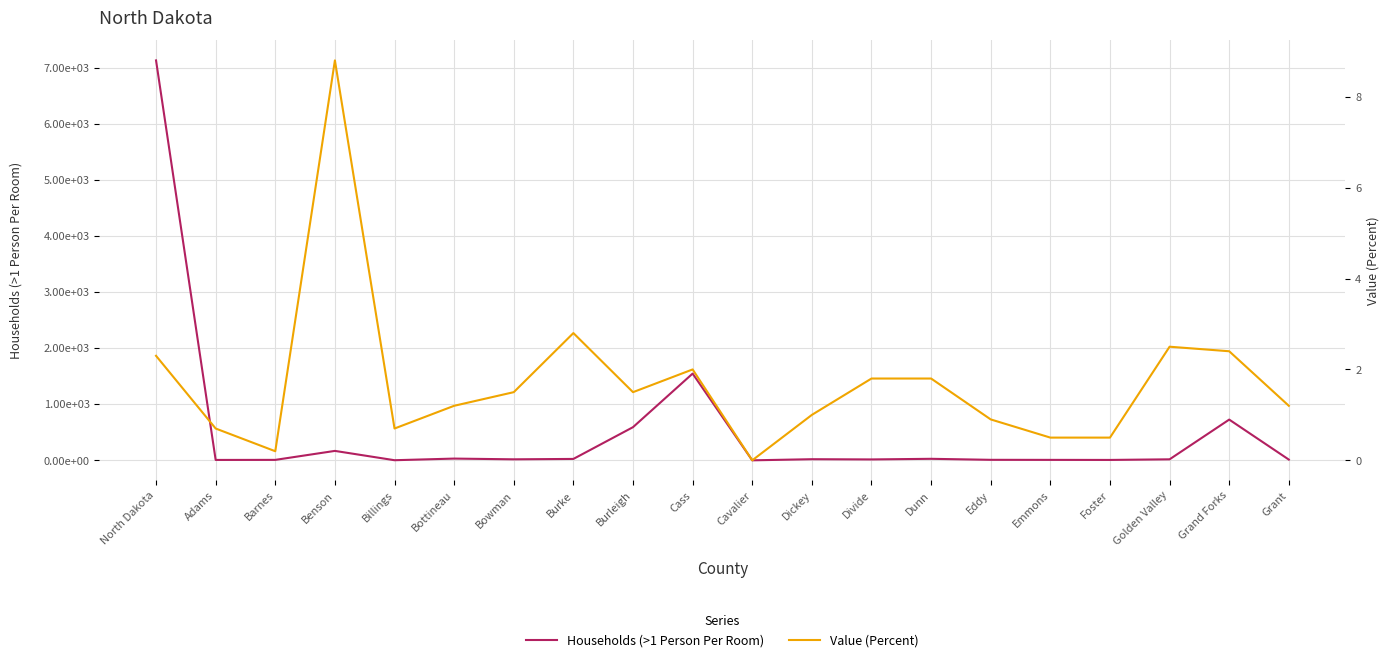

What is the value of the Value (Percent) point at the 16th from the left?

0.5